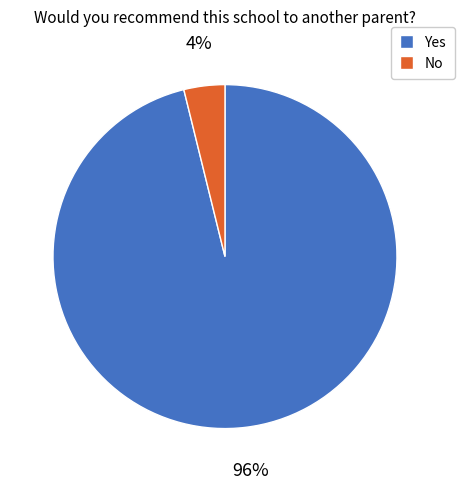

Which category accounts for the majority?

Yes